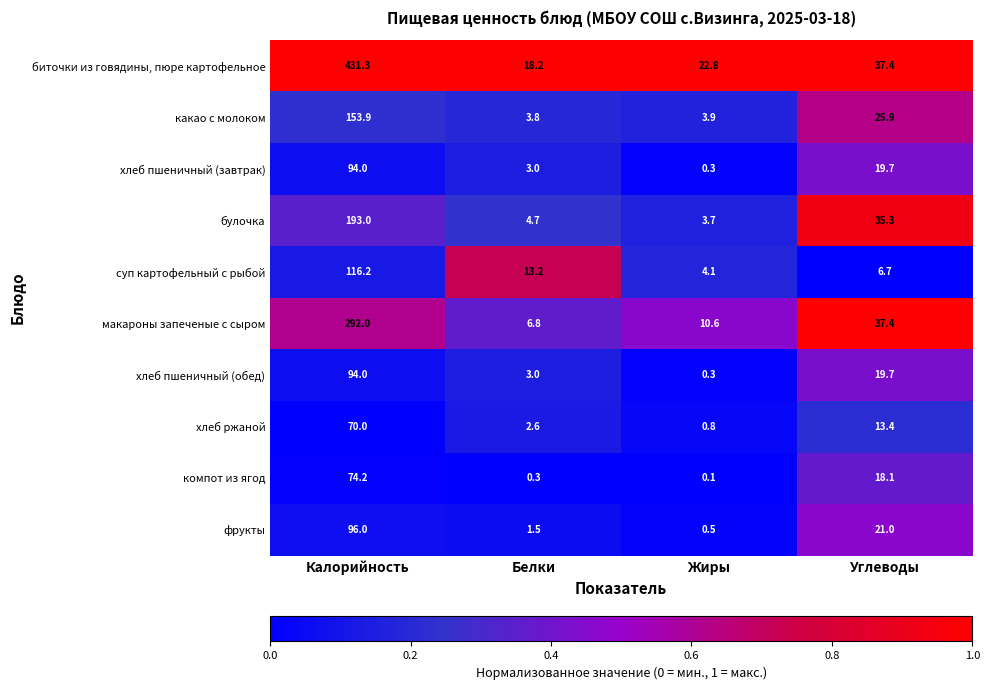

Which series changed the most between Белки and Жиры?

суп картофельный с рыбой